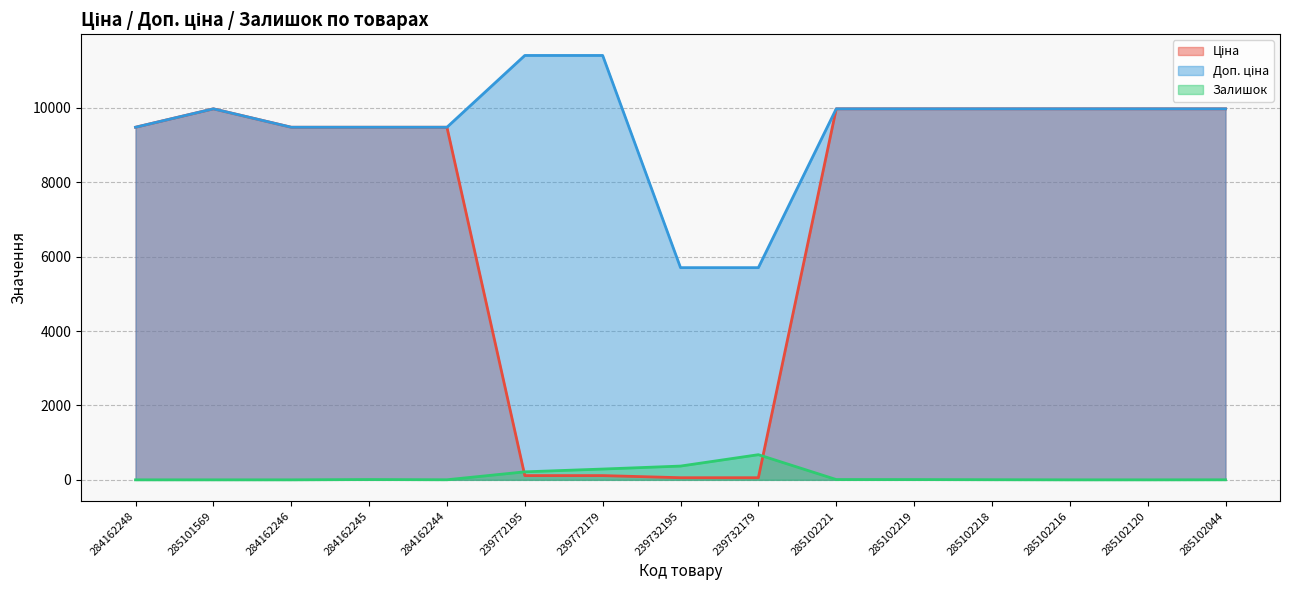

Which category has the lowest value across all series?

284162248